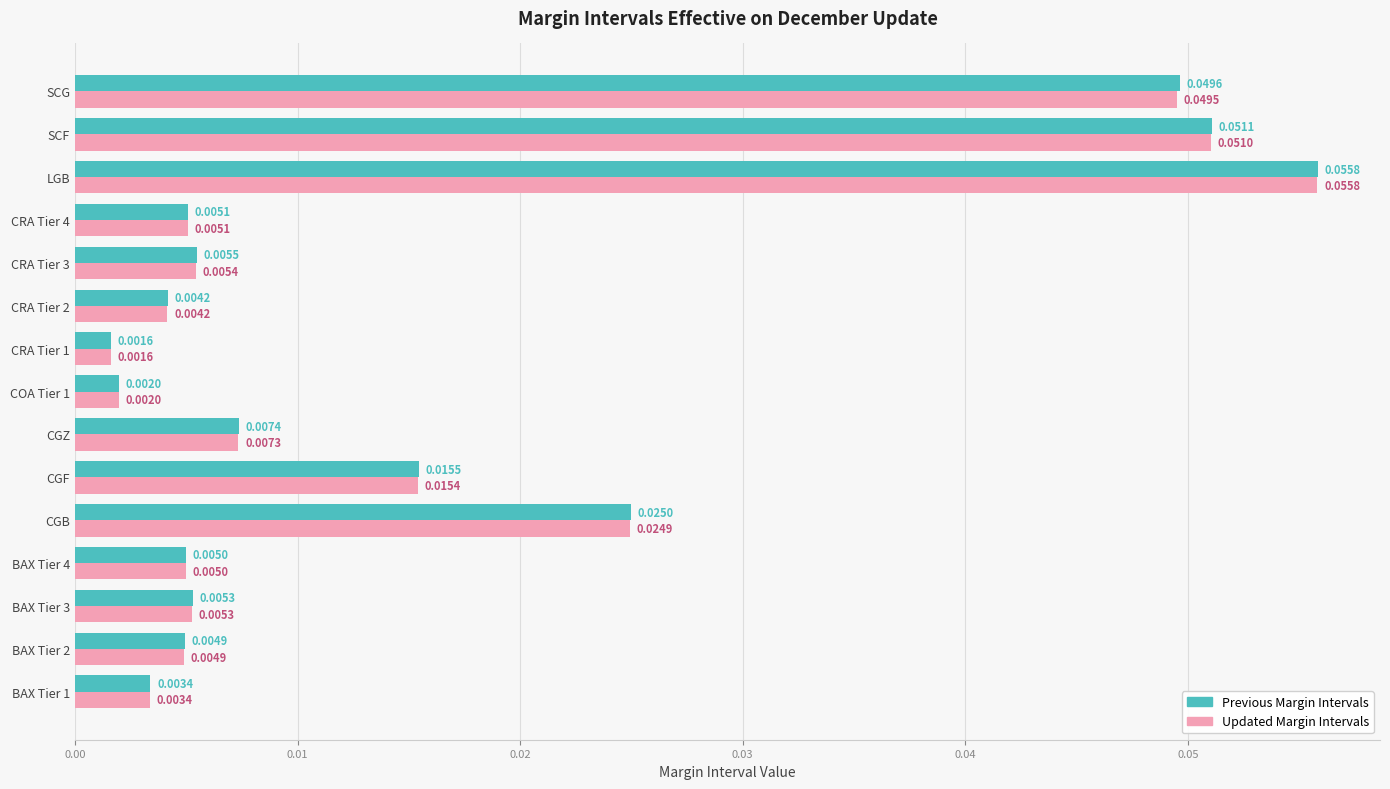

At how many categories does at least one series exceed 0?

15